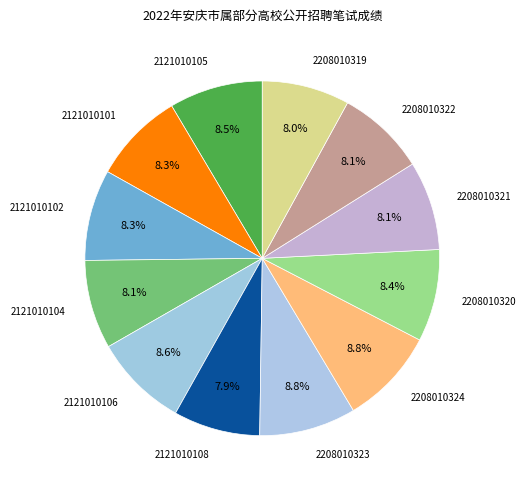

How many segments does this pie chart have?

12